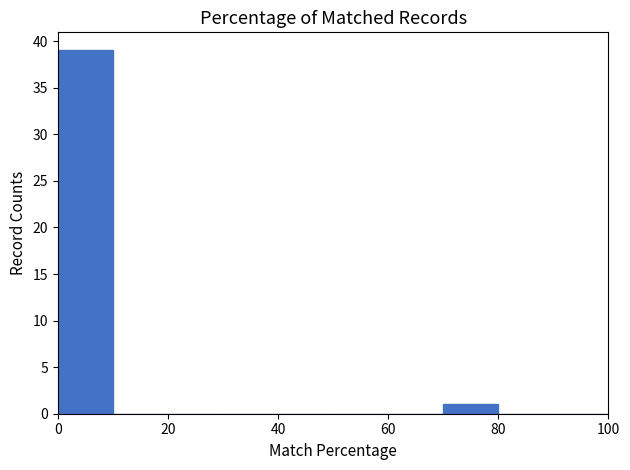

Reading left to right, list every bar in this chart as the range it spans on the x-axis followed by its height. The values are not printed on the chart, so give them approximately, as read against the axis.

0 to 10: 39
10 to 20: 0
20 to 30: 0
30 to 40: 0
40 to 50: 0
50 to 60: 0
60 to 70: 0
70 to 80: 1
80 to 90: 0
90 to 100: 0